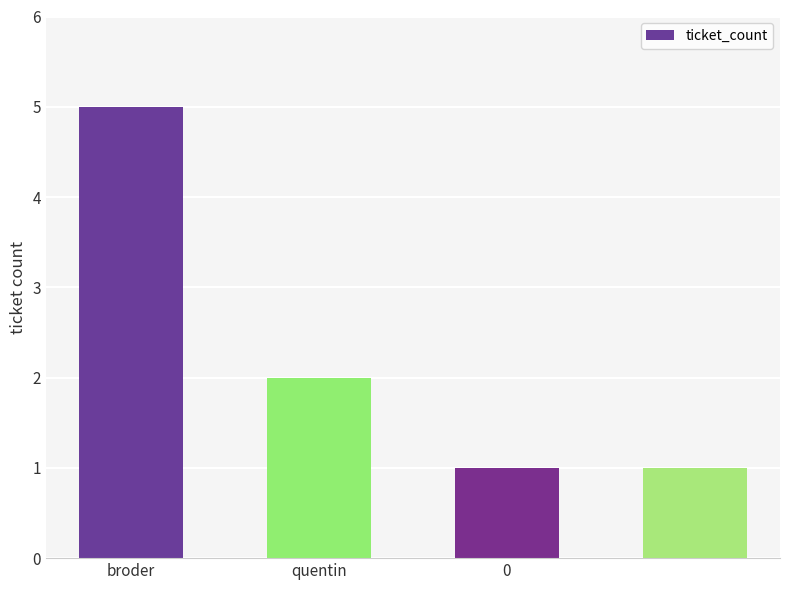

Are the bars grouped side by side (vs. stacked)?

No